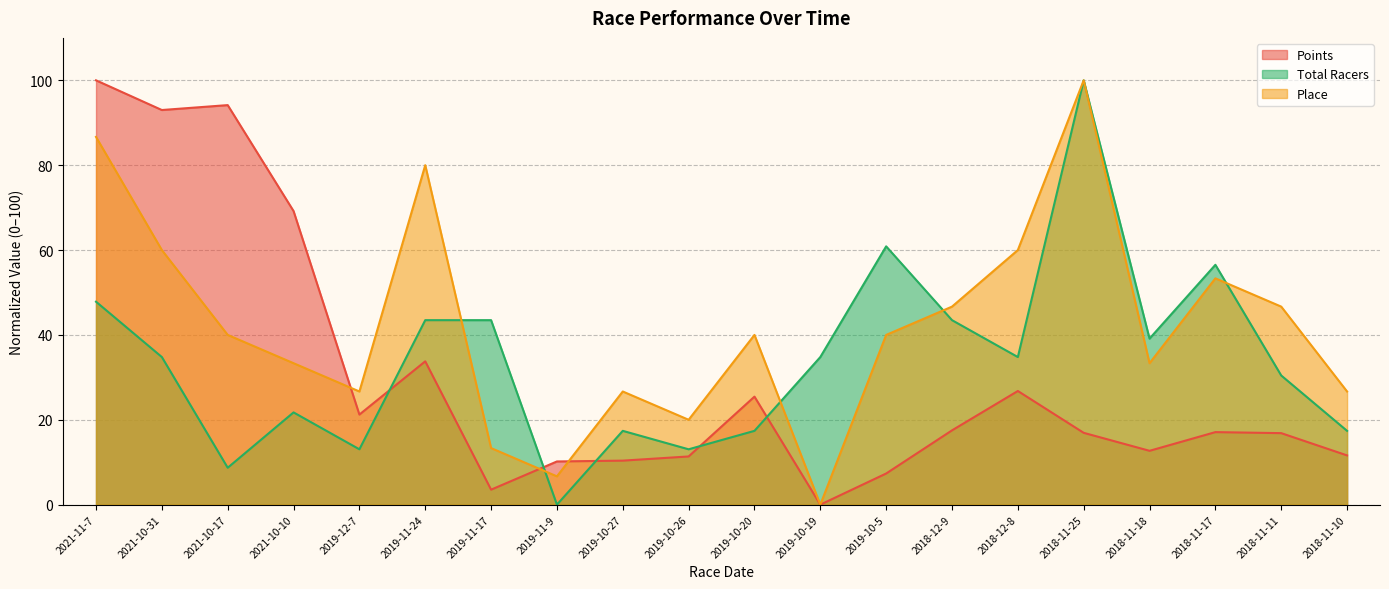

Which category has the lowest value across all series?

2019-10-19